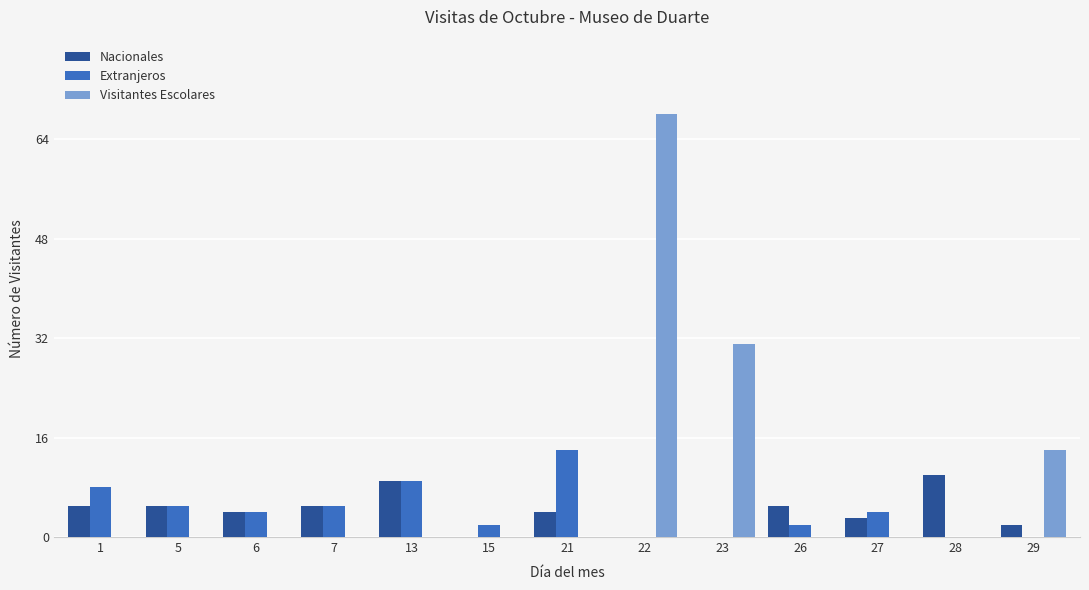

Which series changed the most between 13 and 15?

Nacionales